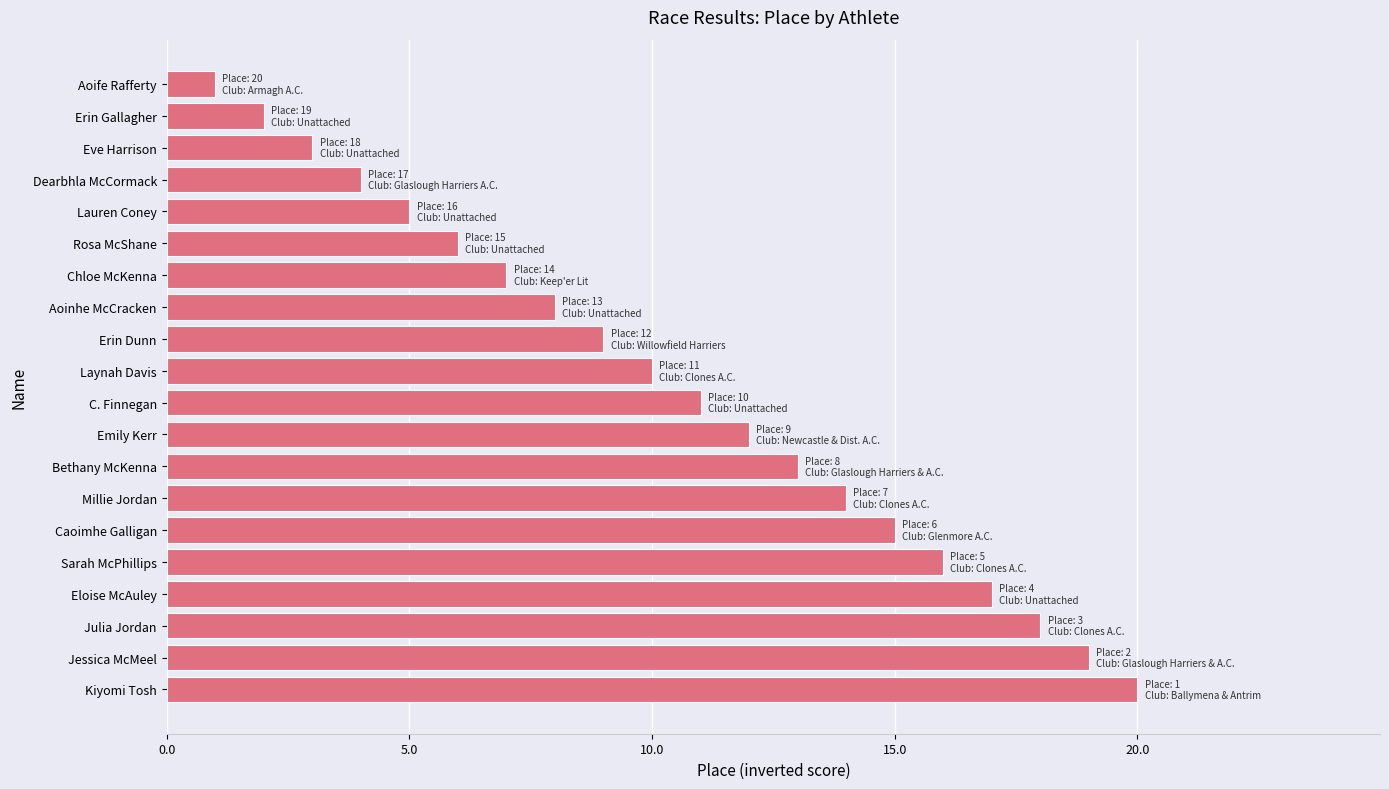

What is the difference between the second highest and second lowest values?

17